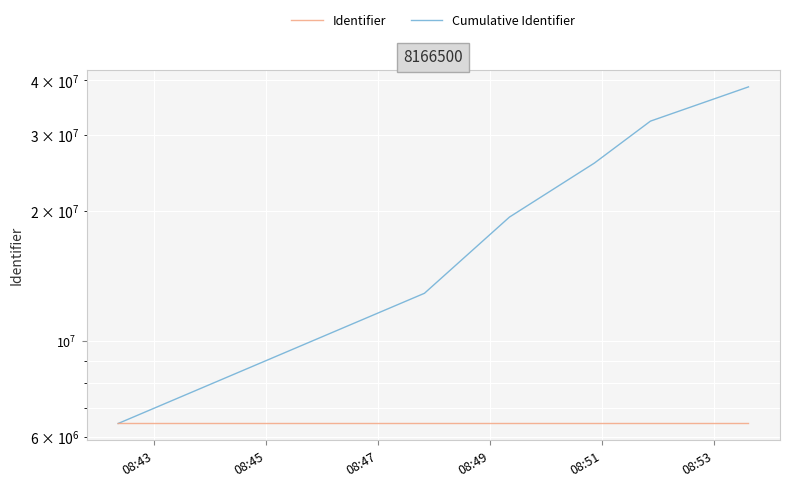

What is the difference between the maximum and minimum values in the Identifier series?

27